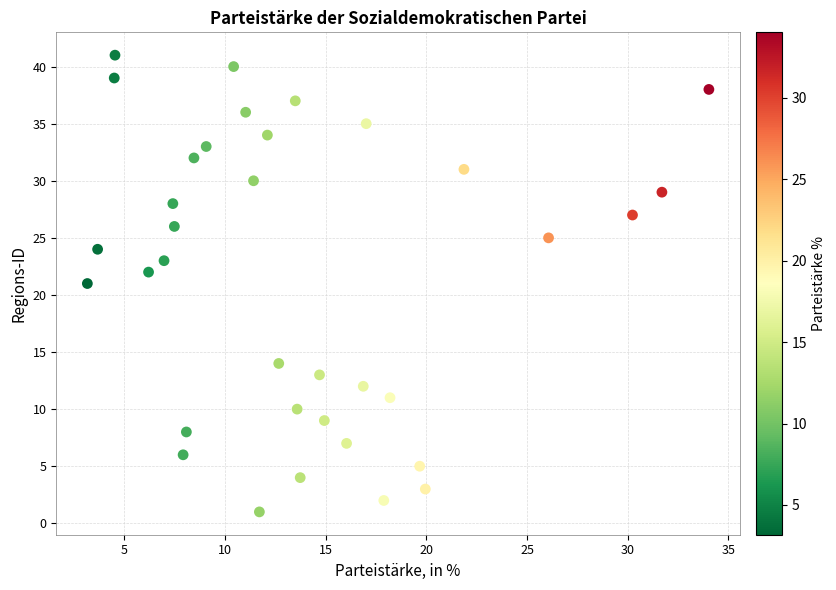

What is the range of Y values (max minus min)?

40